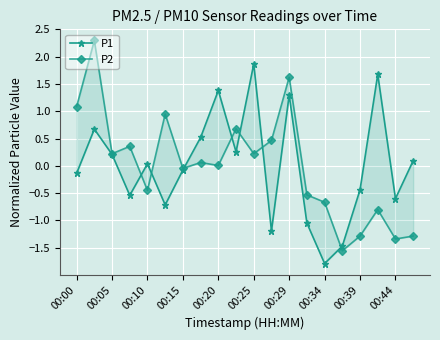

Which series has the widest spread of values?

P2